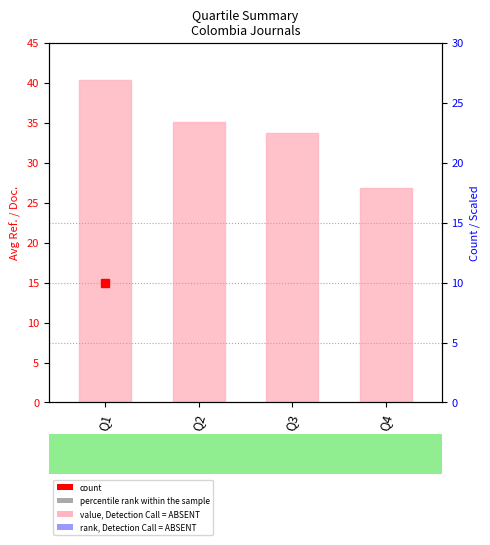

Does the chart contain stacked bars?

No